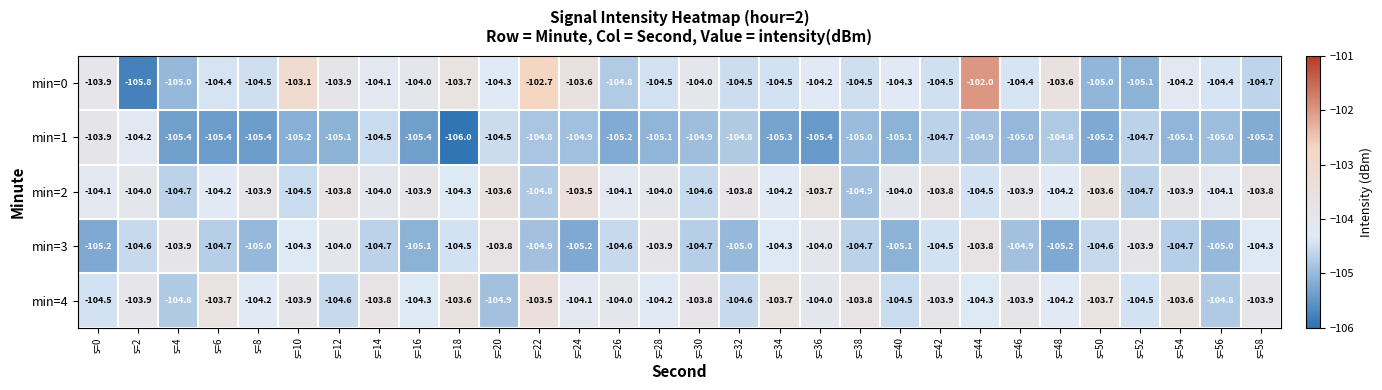

Which category has the lowest value across all series?

s=18